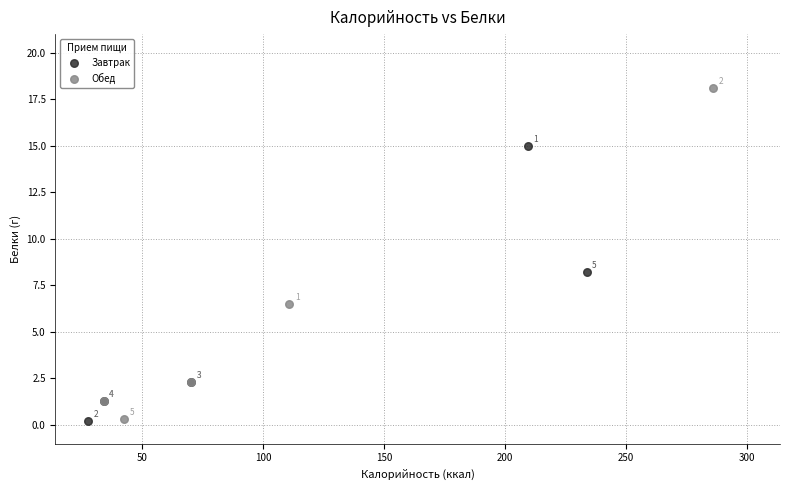

Which series has the widest spread of Y values?

Обед